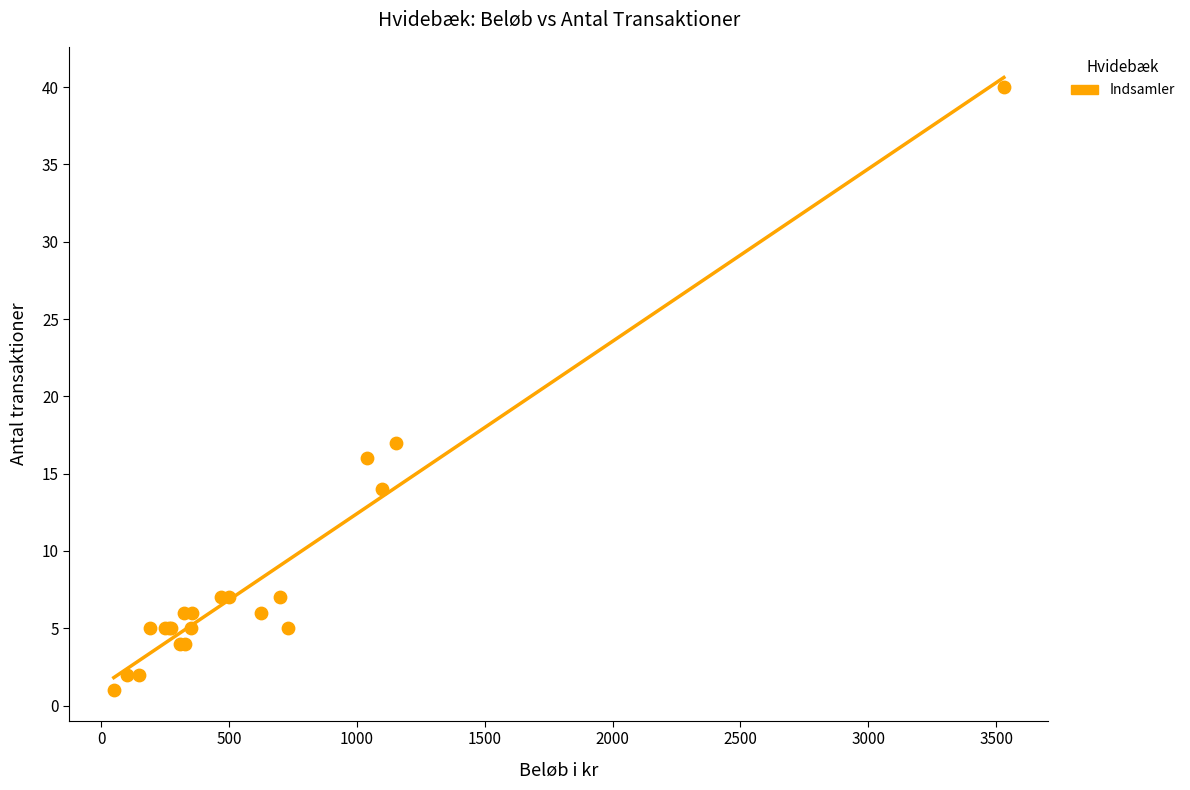

What Y value in the scatter plot is closest to 20?

17